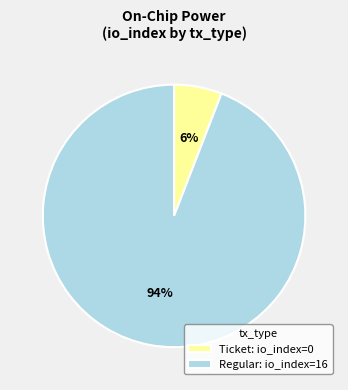

How many slices are in this pie chart?

2